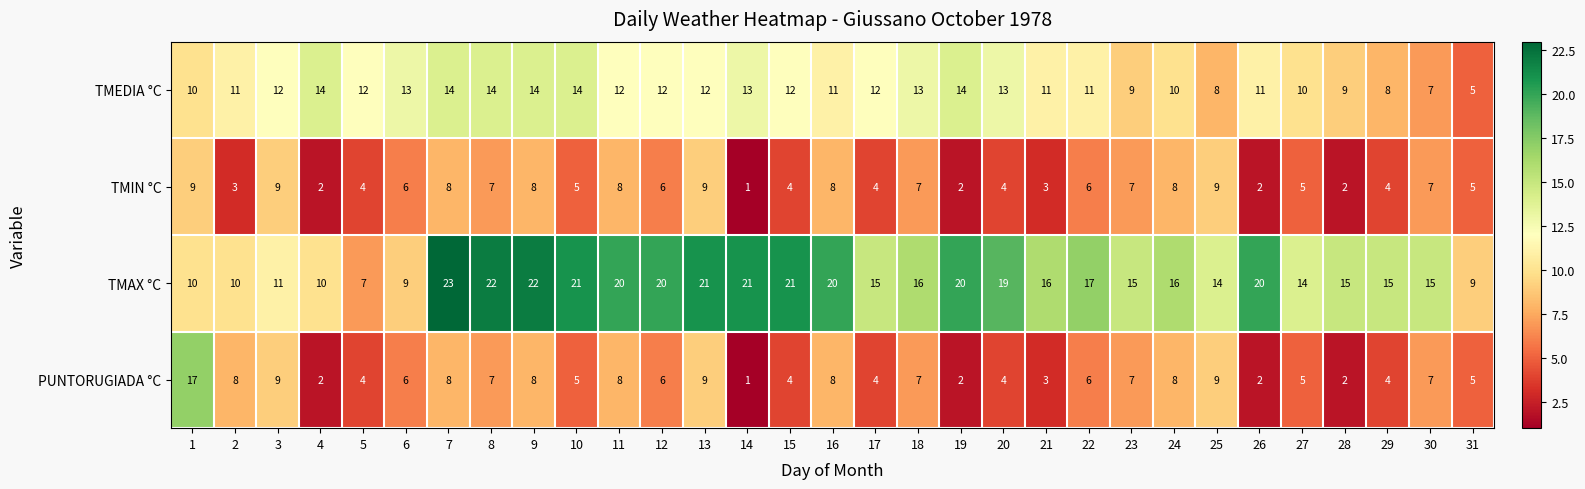

How many values in the TMAX °C series are below 16?

14